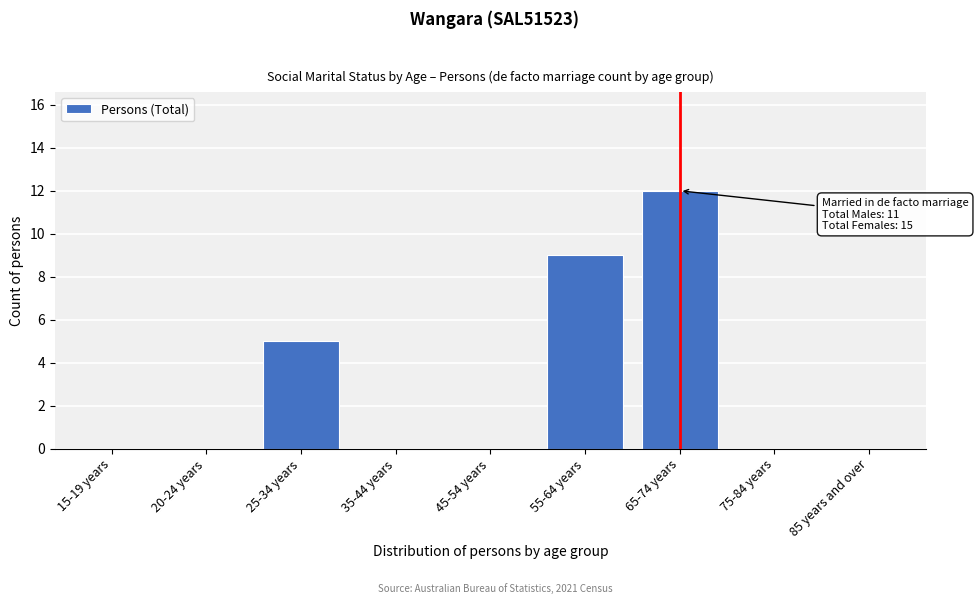

Reading right to left, what are all the values shown in this chart?

85 years and over=0	75-84 years=0	65-74 years=12	55-64 years=9	45-54 years=0	35-44 years=0	25-34 years=5	20-24 years=0	15-19 years=0